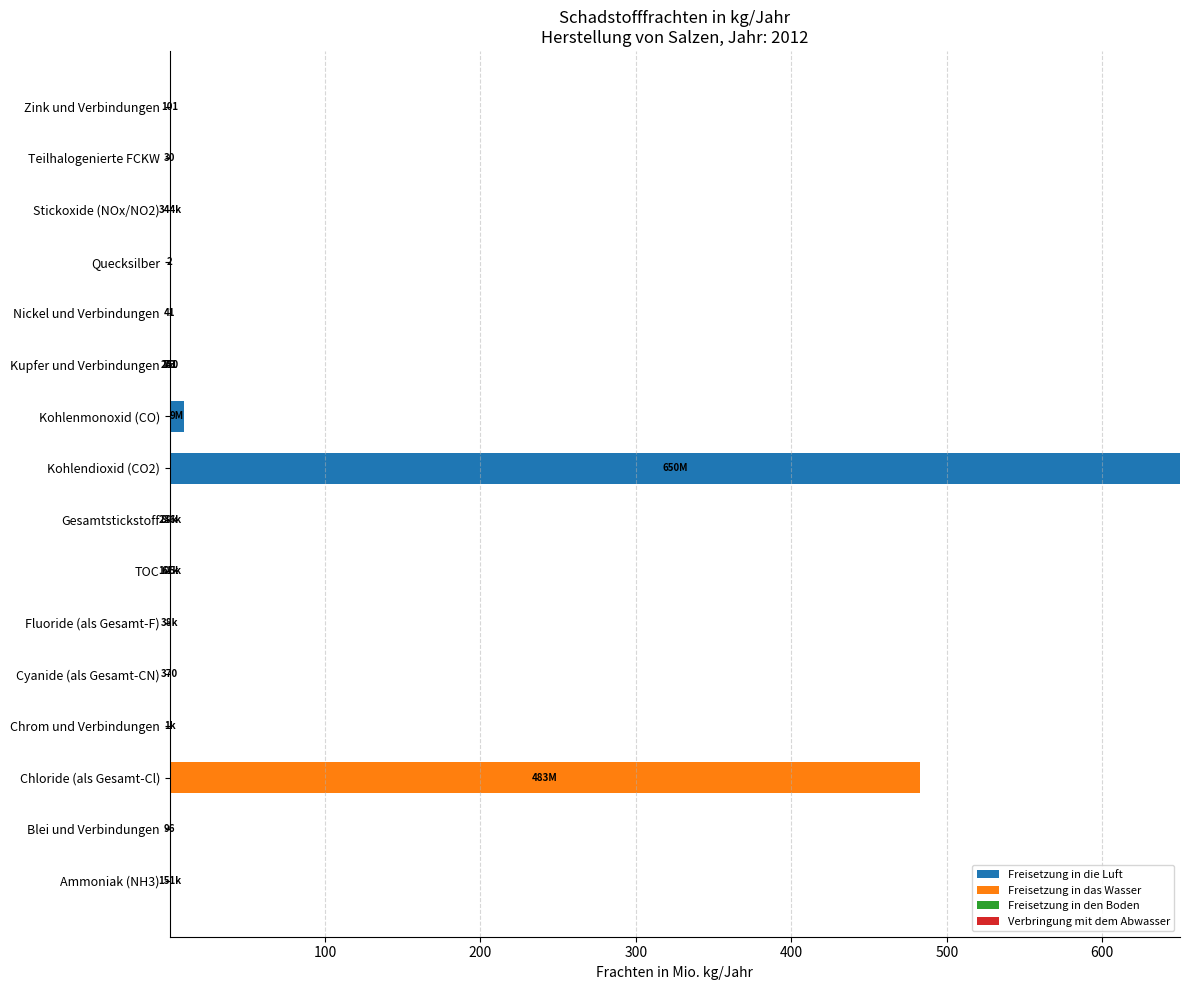

At which category is the sum across all series the highest?

Kohlendioxid (CO2)